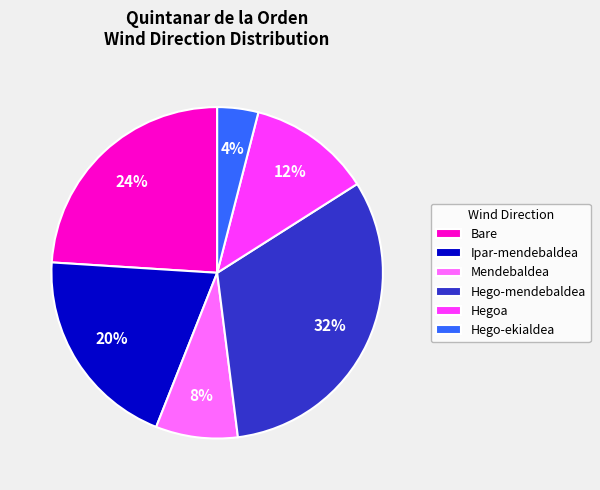

Does Hego-mendebaldea represent more than half of the total?

No